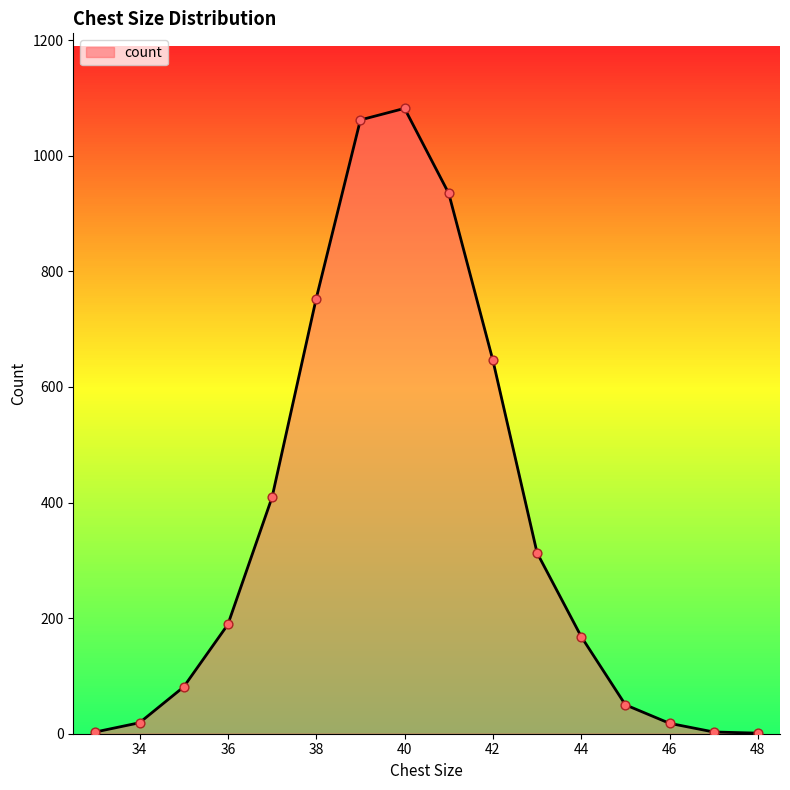

What is the difference between the maximum and minimum values?

1081